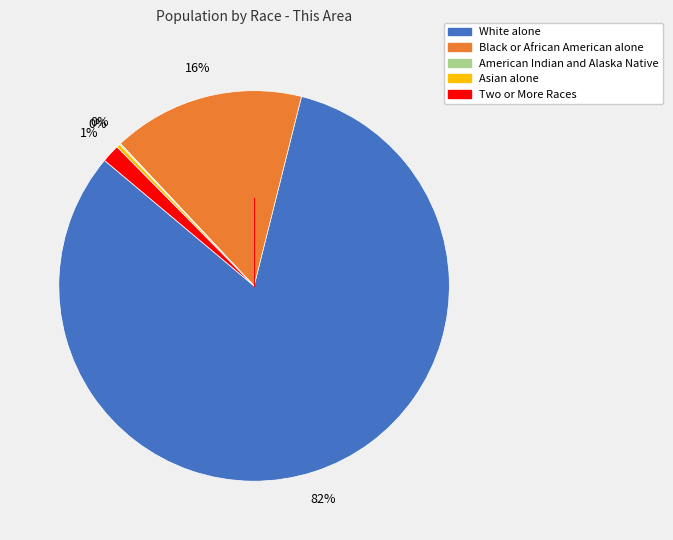

Is there any slice that represents more than half of the pie?

Yes